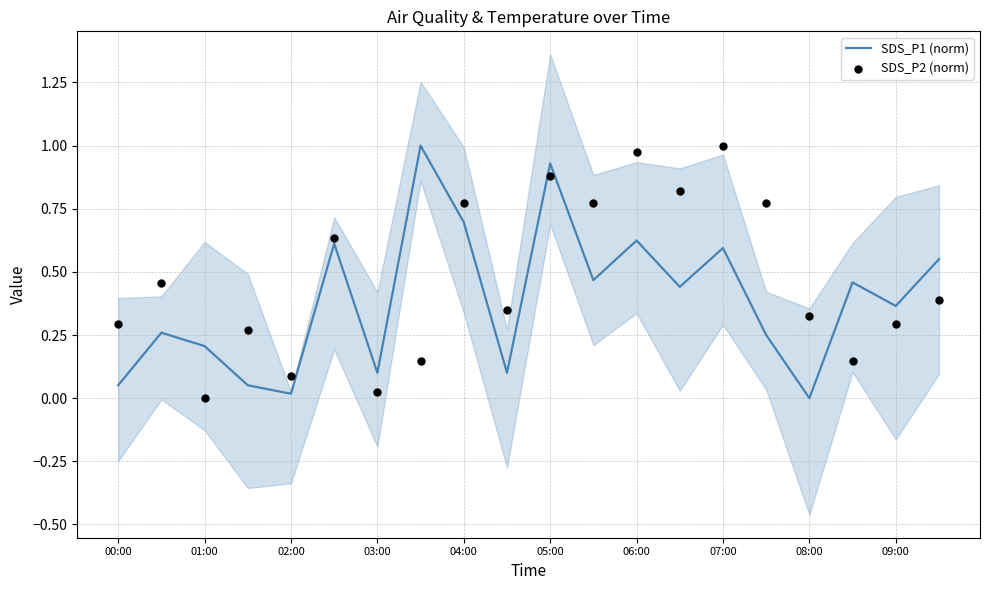

Which series reaches the maximum Y coordinate?

SDS_P1 (norm)